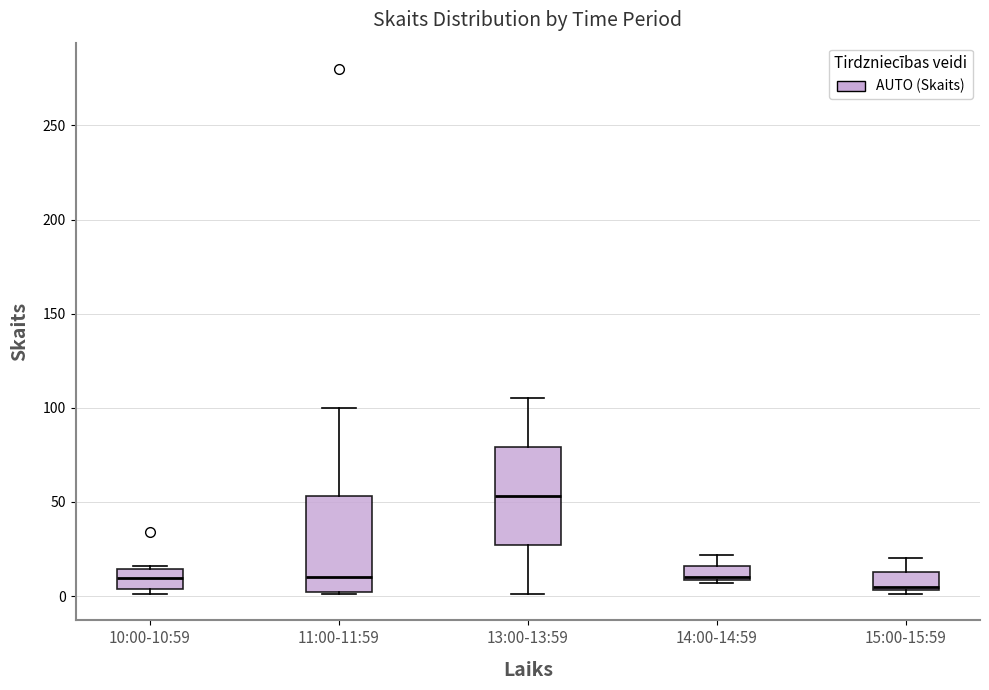

Reading left to right, read every box against the y-axis: the position of its median line, the range the box covers, and the ends of its whiskers. The values are not printed on the chart, so give them approximately, as read against the axis.

10:00-10:59: median 10, box 5 to 15, whiskers 0 to 15
11:00-11:59: median 10, box 0 to 55, whiskers 0 to 100
13:00-13:59: median 55, box 25 to 80, whiskers 0 to 105
14:00-14:59: median 10, box 10 to 15, whiskers 5 to 20
15:00-15:59: median 5 (just above the box's lower edge), box 5 to 15, whiskers 0 to 20